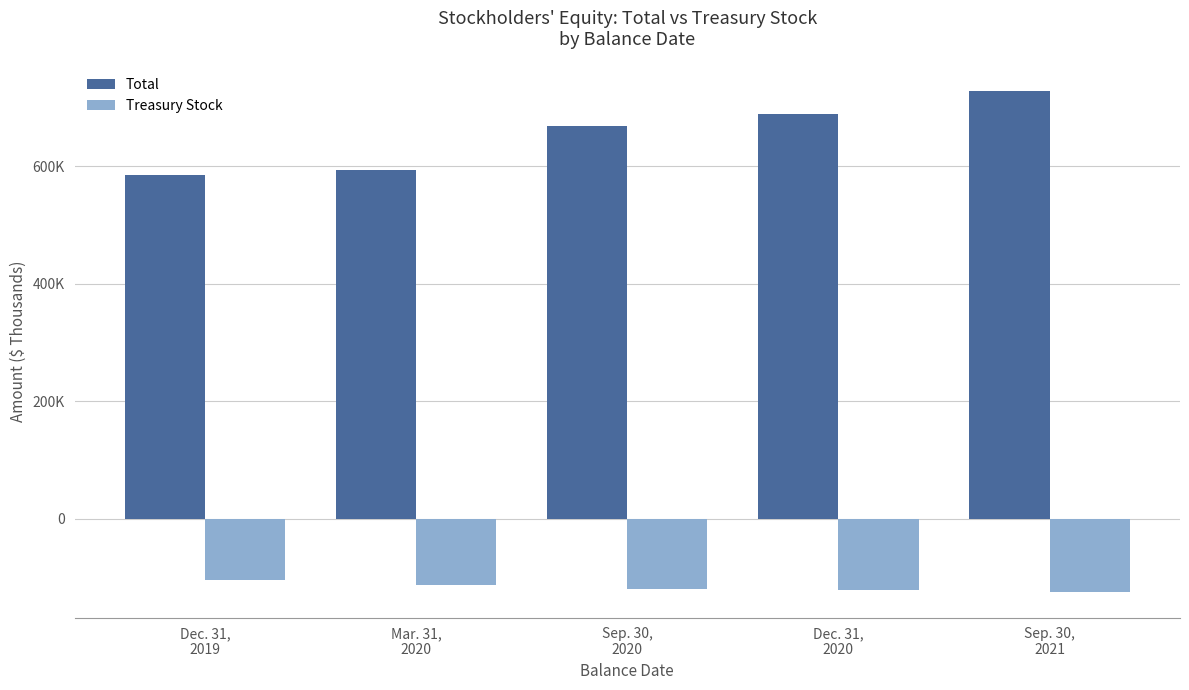

What is the label of the 1st bar from the right?

Sep. 30,
2021